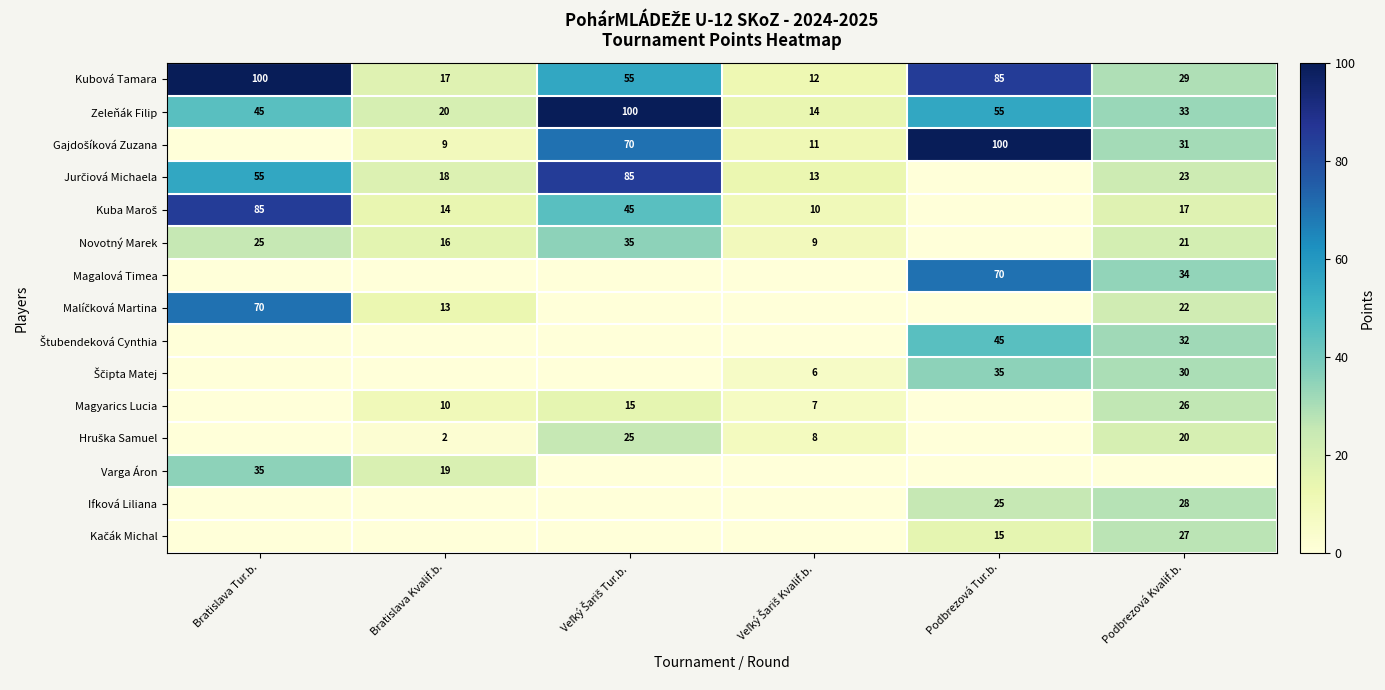

What is the lowest value of the Zeleňák Filip series?

14